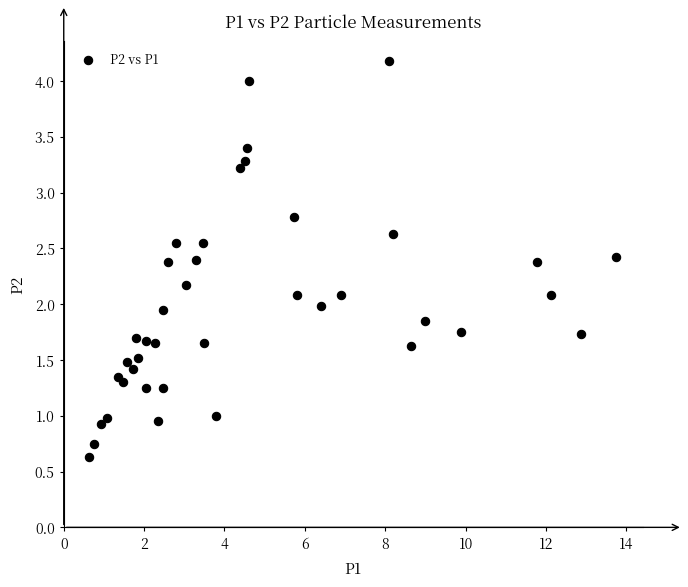

What is the range of X values (max minus min)?

13.1